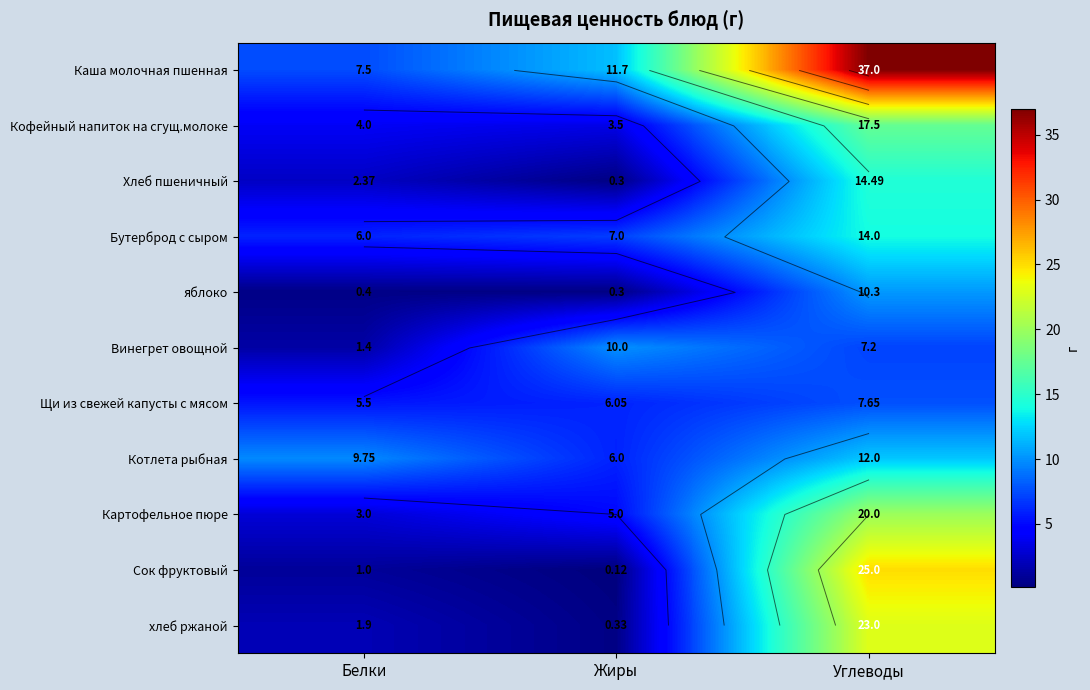

Is the value of Каша молочная пшенная at Жиры greater than the value of Котлета рыбная at Белки?

Yes